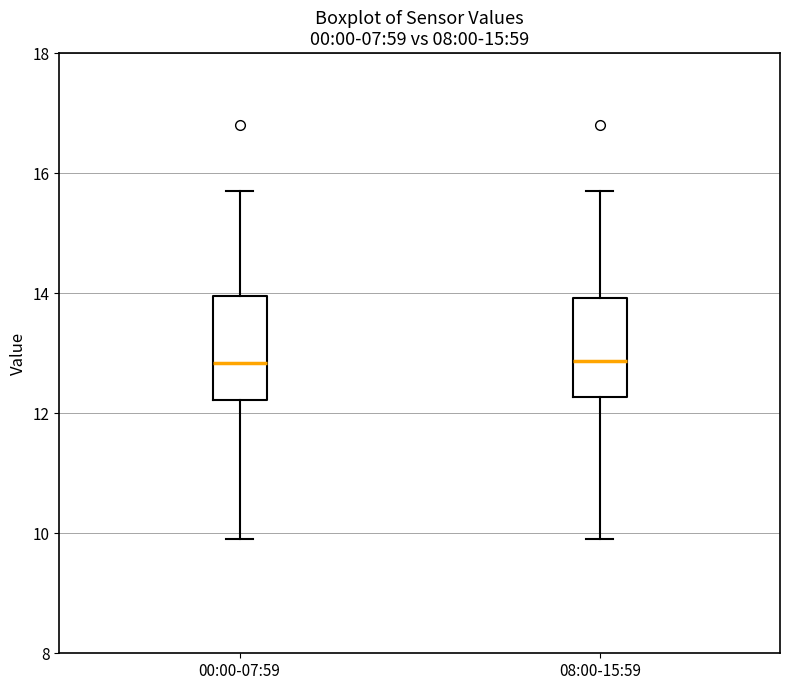

Where is the upper edge of the box for 08:00-15:59 on the y-axis? The values are not printed on the chart, so give them approximately, as read against the axis.

14.0